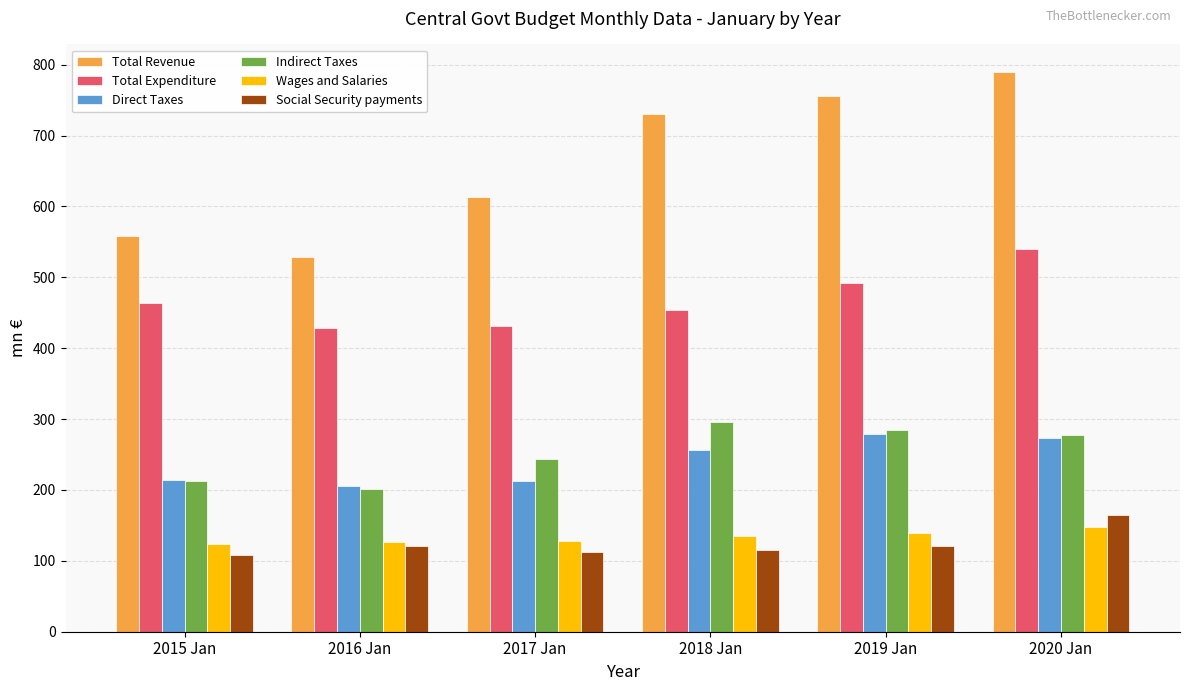

Does the chart contain stacked bars?

No